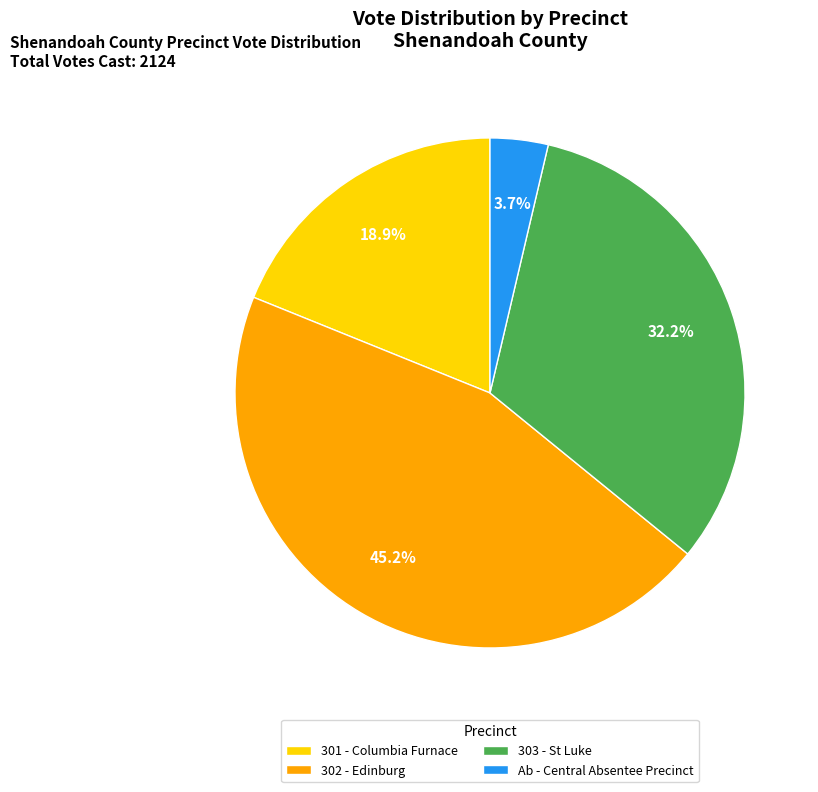

How many segments does this pie chart have?

4